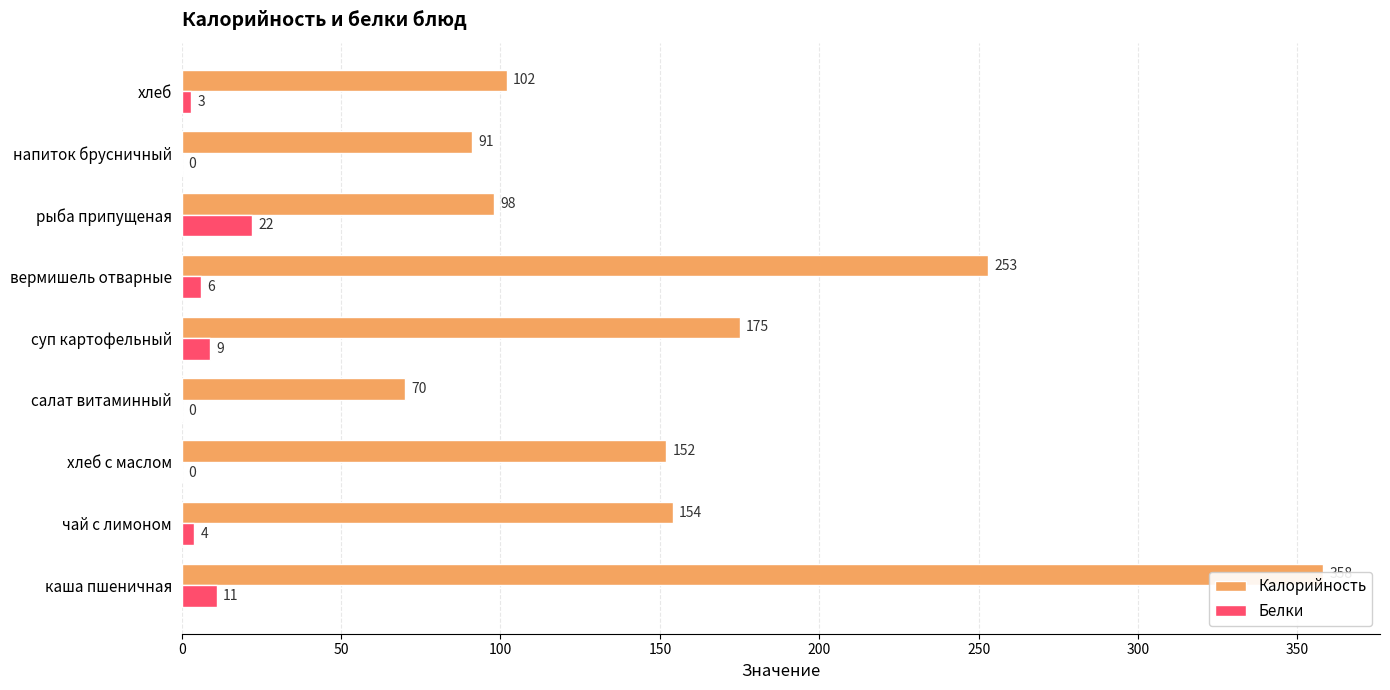

What is the maximum value for Белки?

22